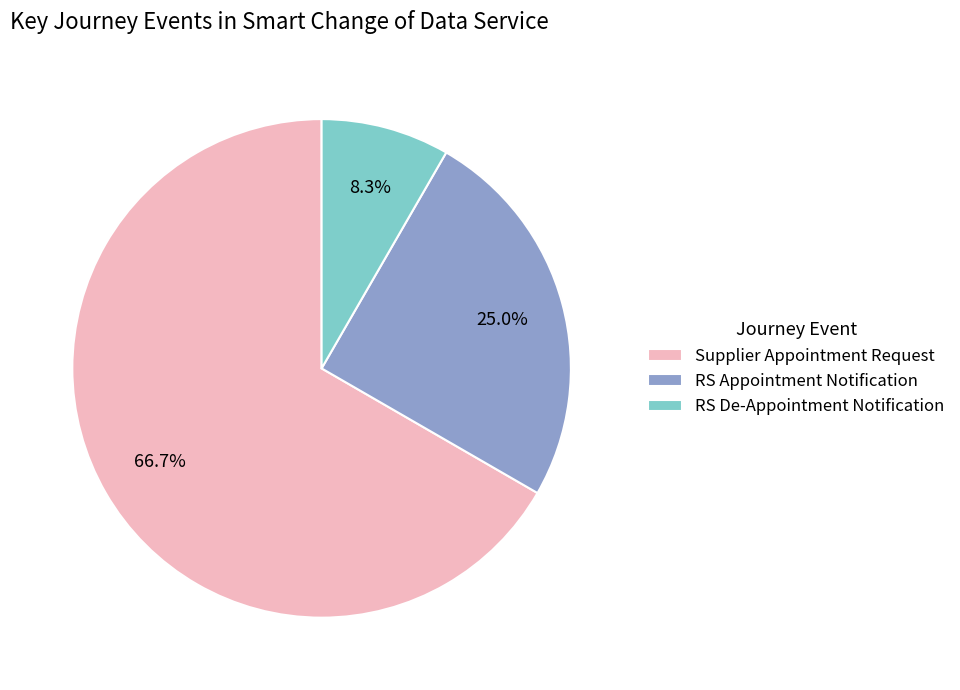

To the nearest percent, what portion does Supplier Appointment Request represent?

67%